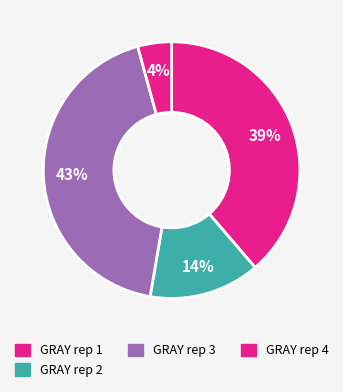

Is GRAY rep 3 the majority of the pie?

No